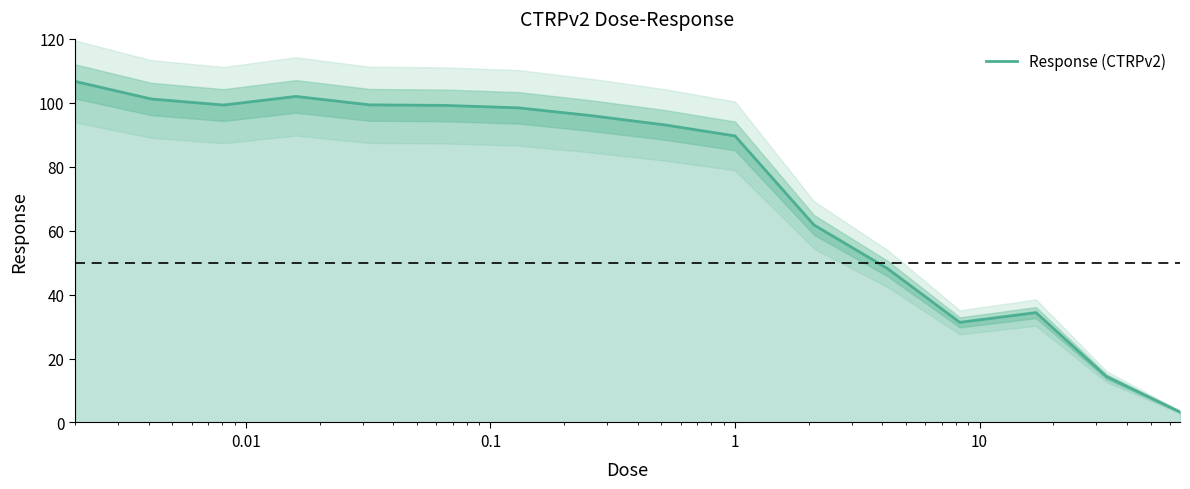

Does the chart display data point markers on the line(s)?

No